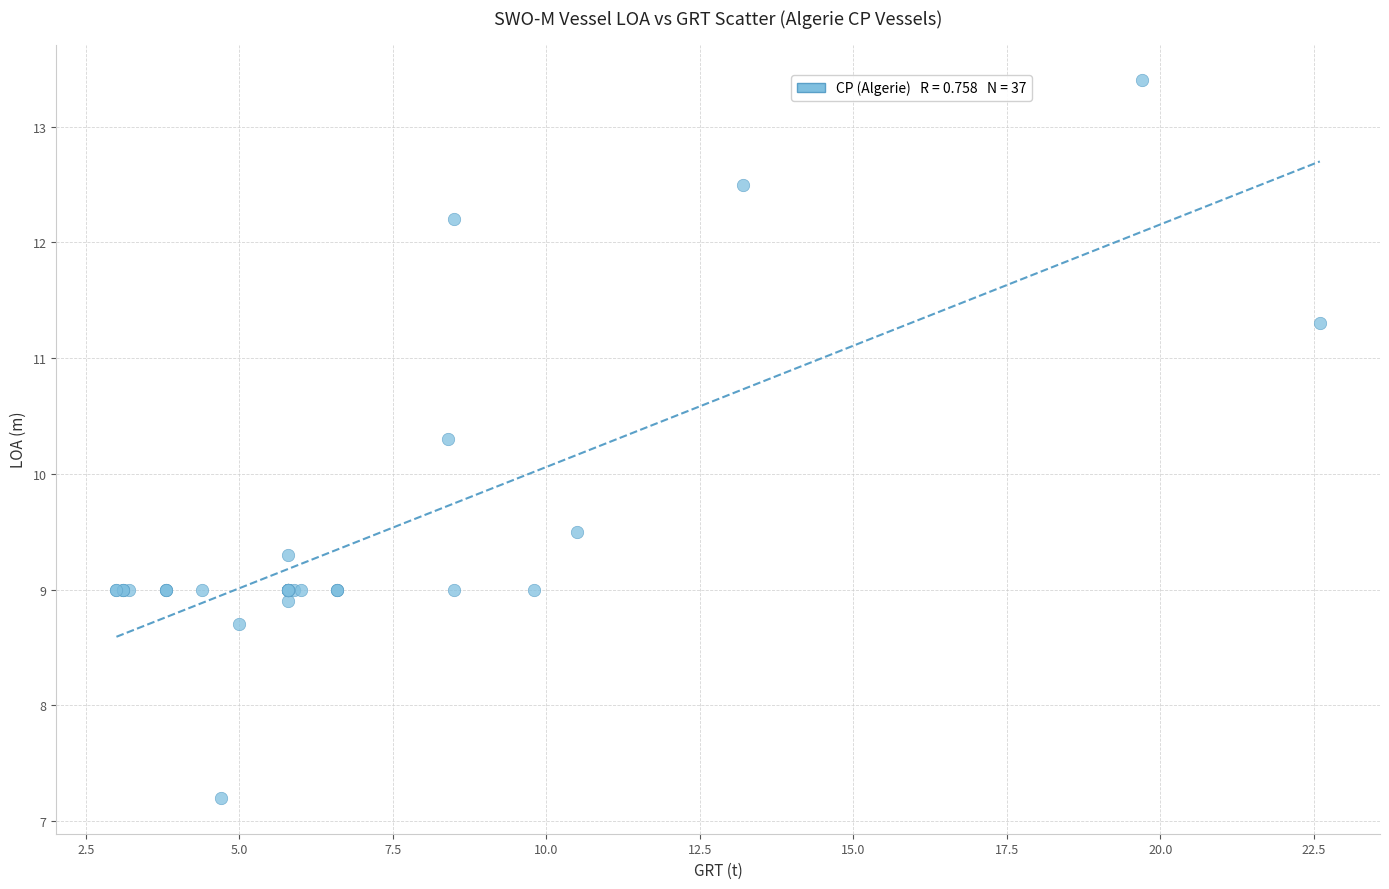

What Y value in the scatter plot is closest to 10?

10.3